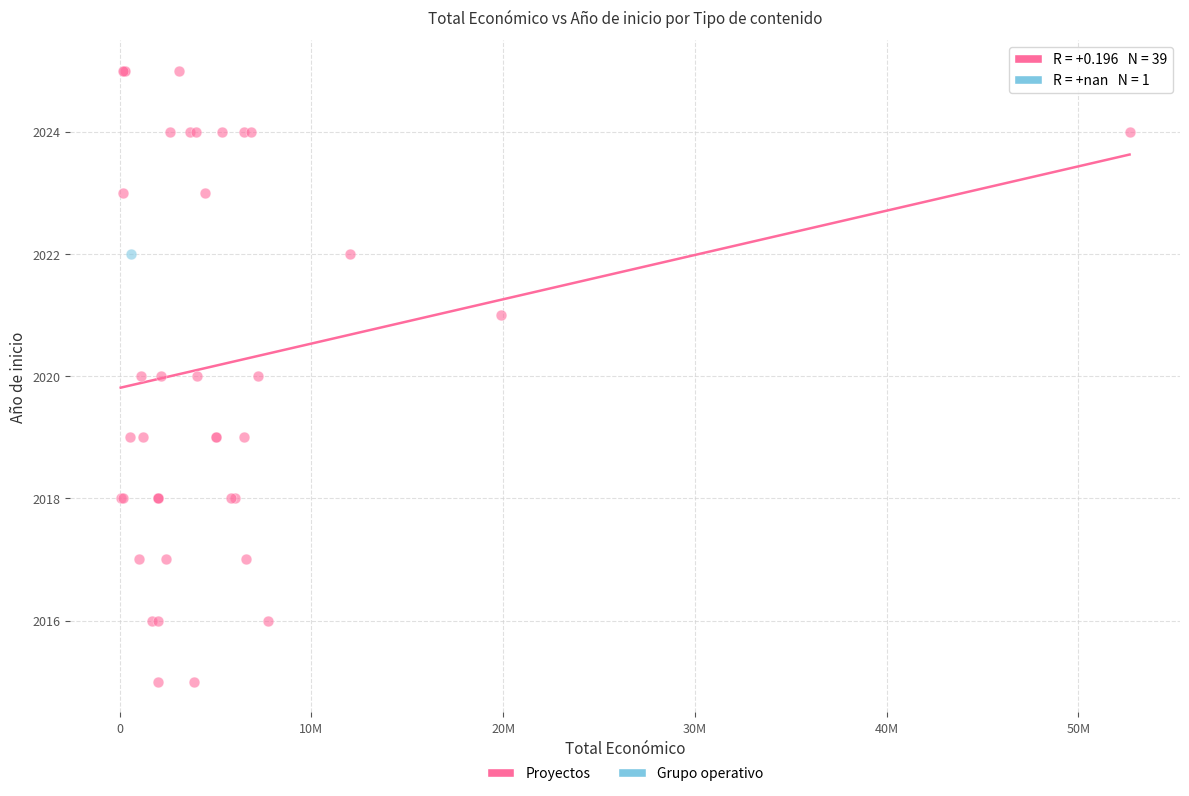

What are all the series names shown in the legend?

Proyectos, Grupo operativo